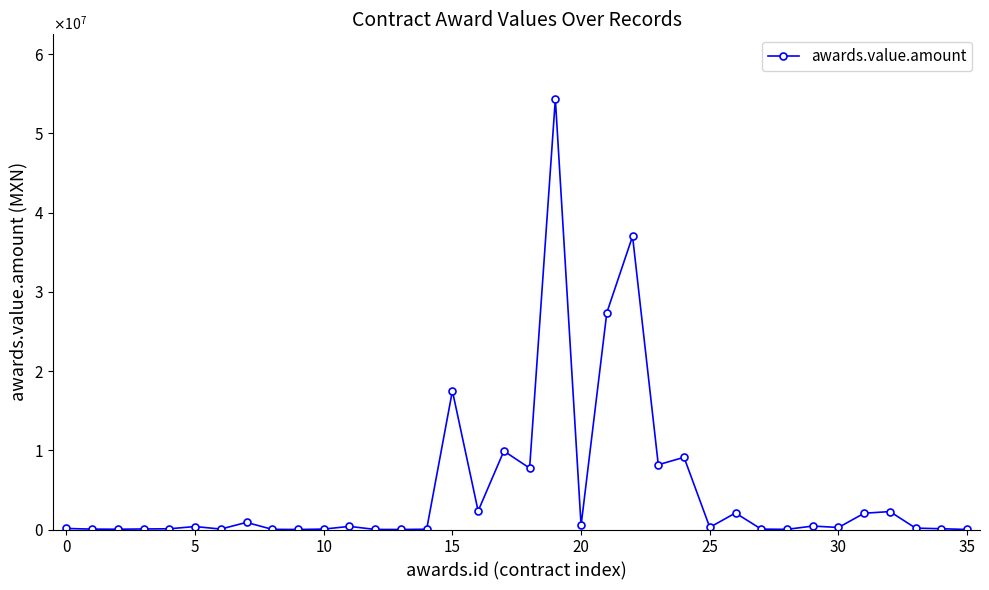

Does the chart have visible grid lines?

No